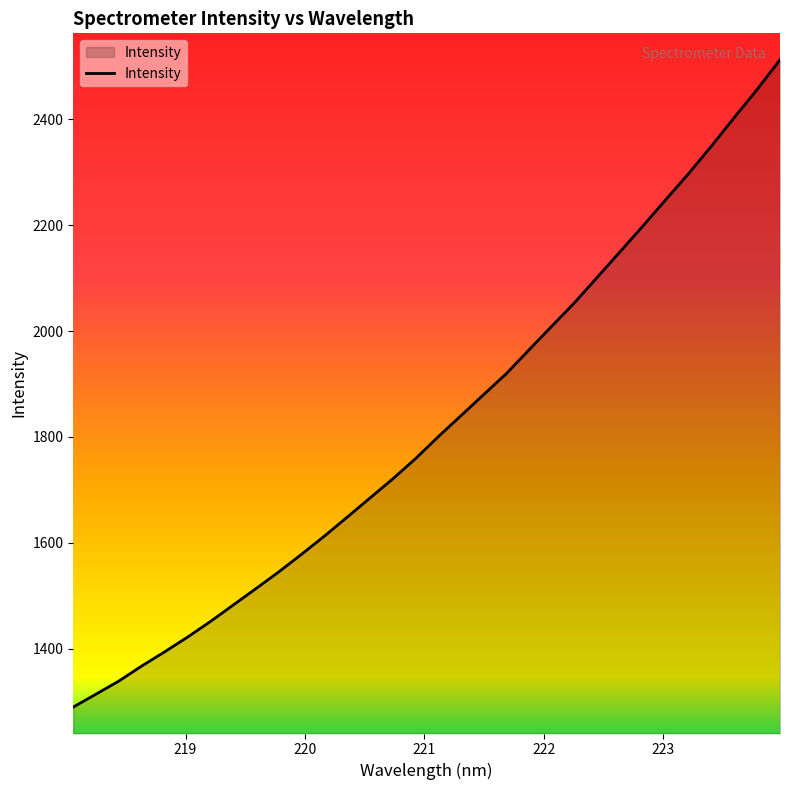

What is the maximum value shown in the chart?

2512.4